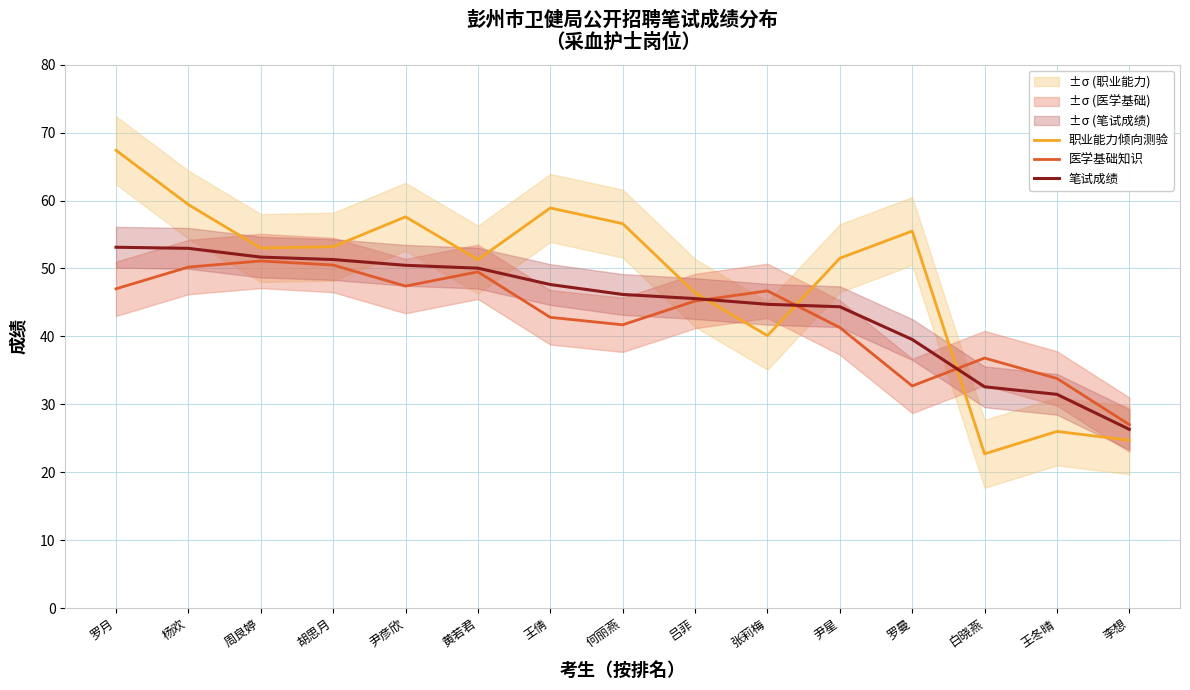

What is the maximum value shown in the chart?

67.4